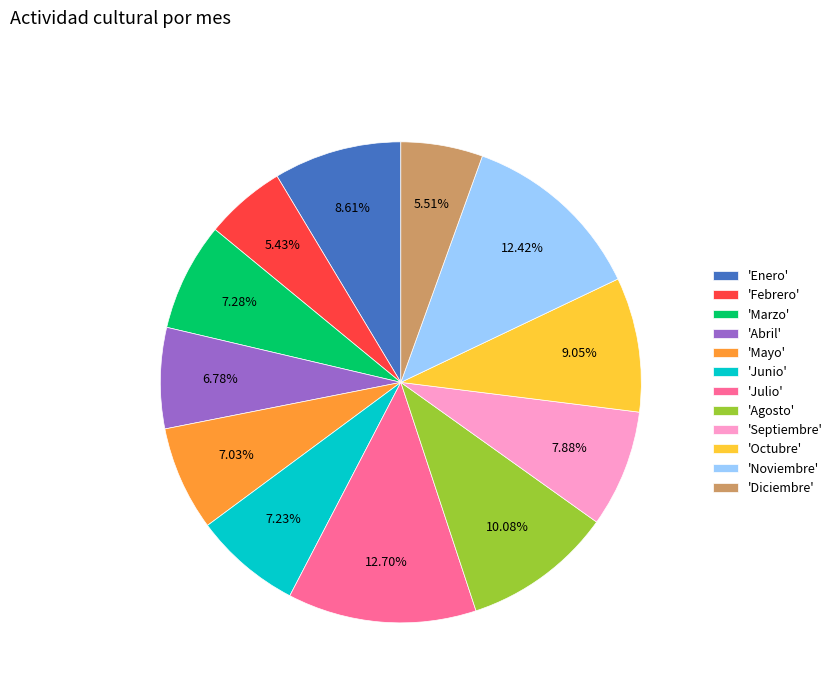

What is the ratio of the value at 'Octubre' to the value at 'Enero'?

1.1